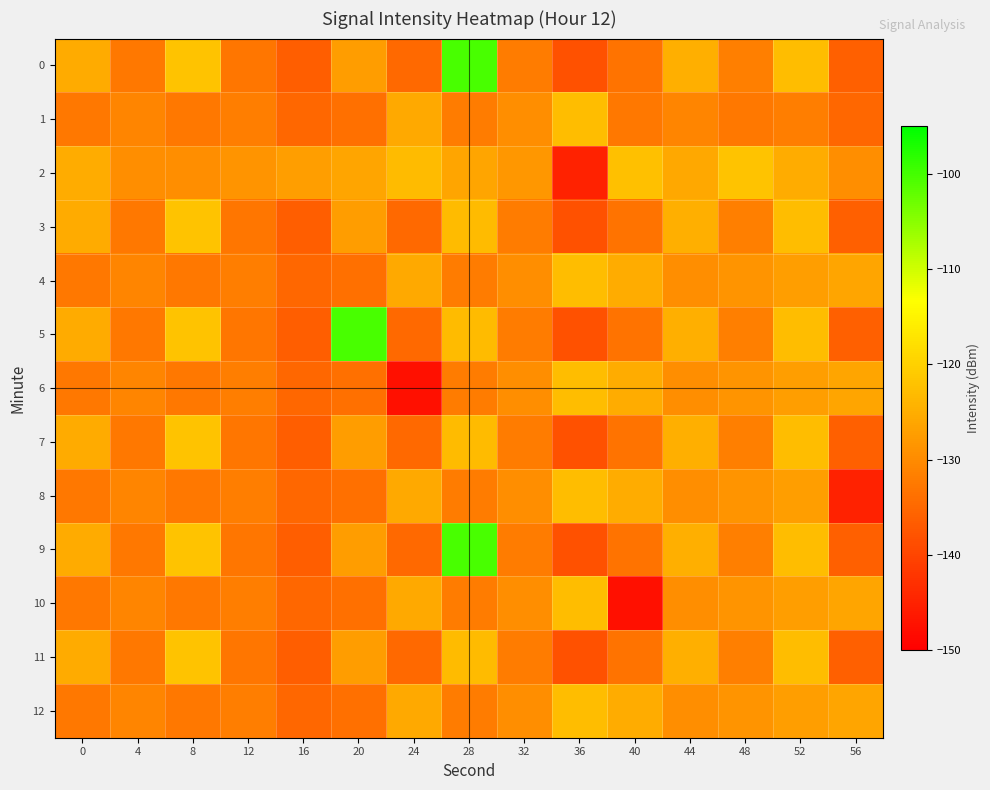

Between 20 and 52, which is larger?

52